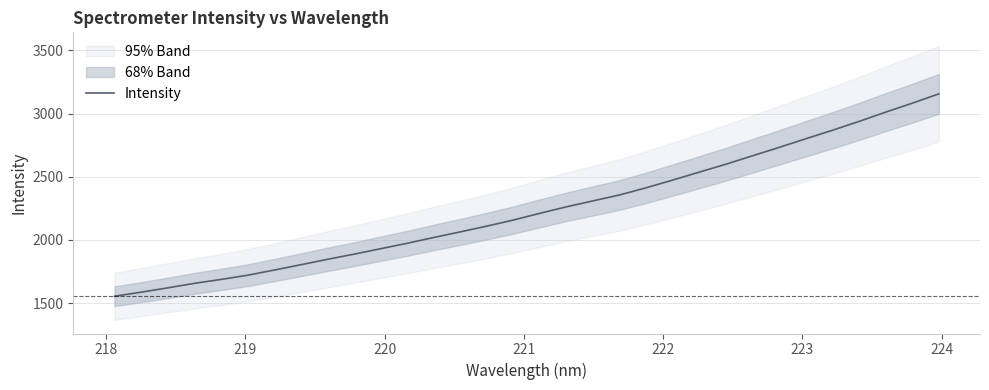

What is the highest value of the Intensity series?

3155.8